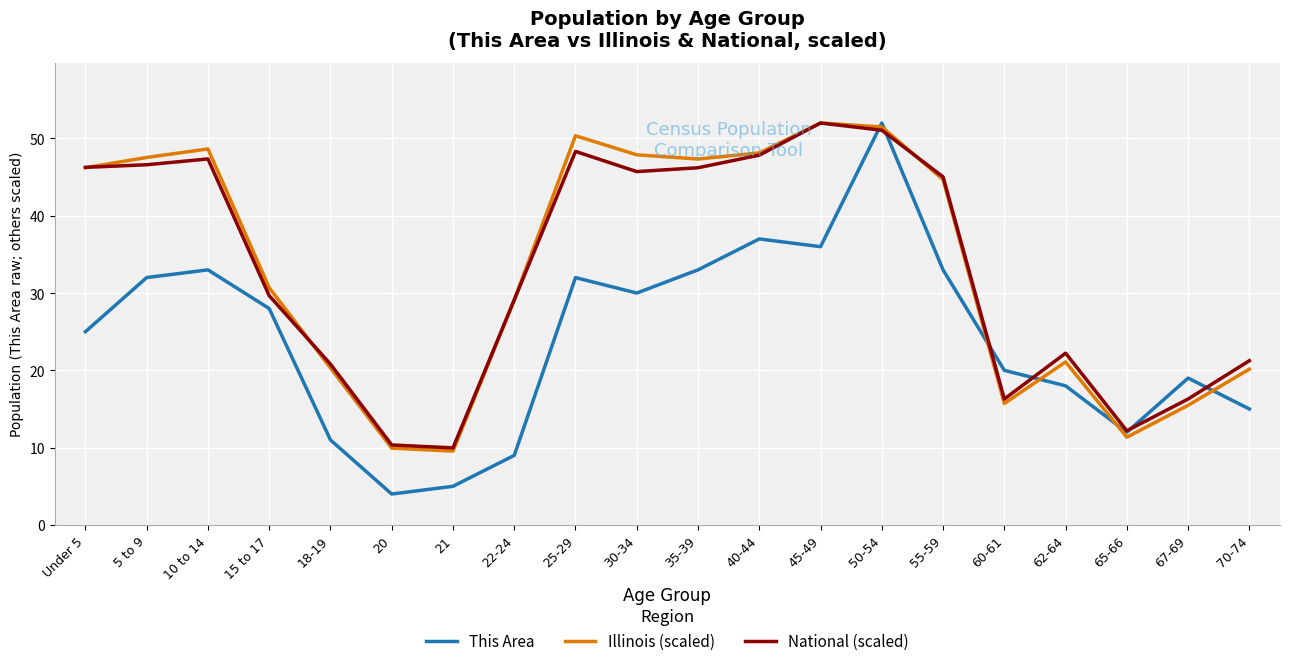

What position from the left is 60-61?

16